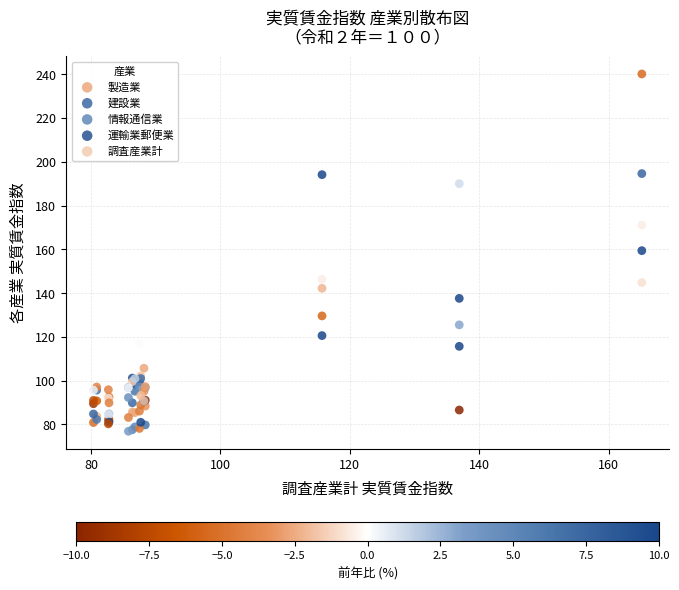

Which series reaches the minimum Y coordinate?

情報通信業